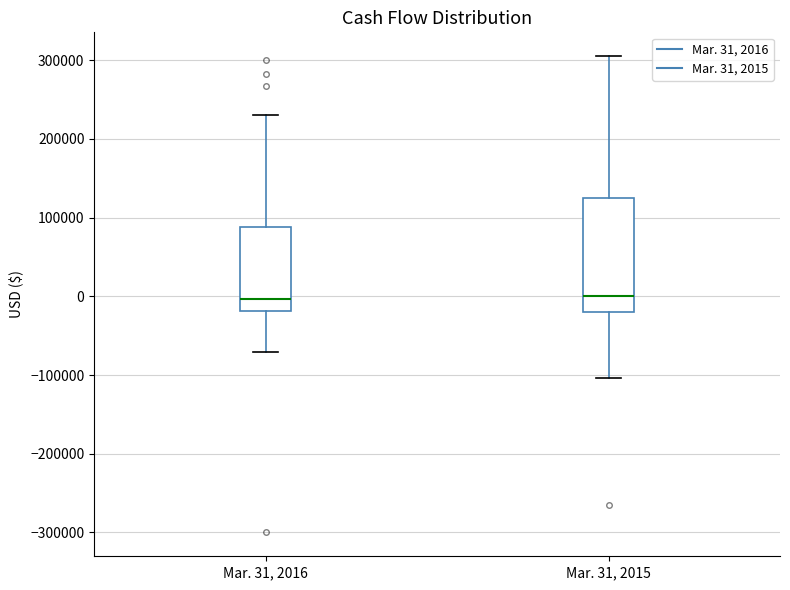

Where does the lower whisker of the box for Mar. 31, 2015 end on the y-axis? The values are not printed on the chart, so give them approximately, as read against the axis.

-100000